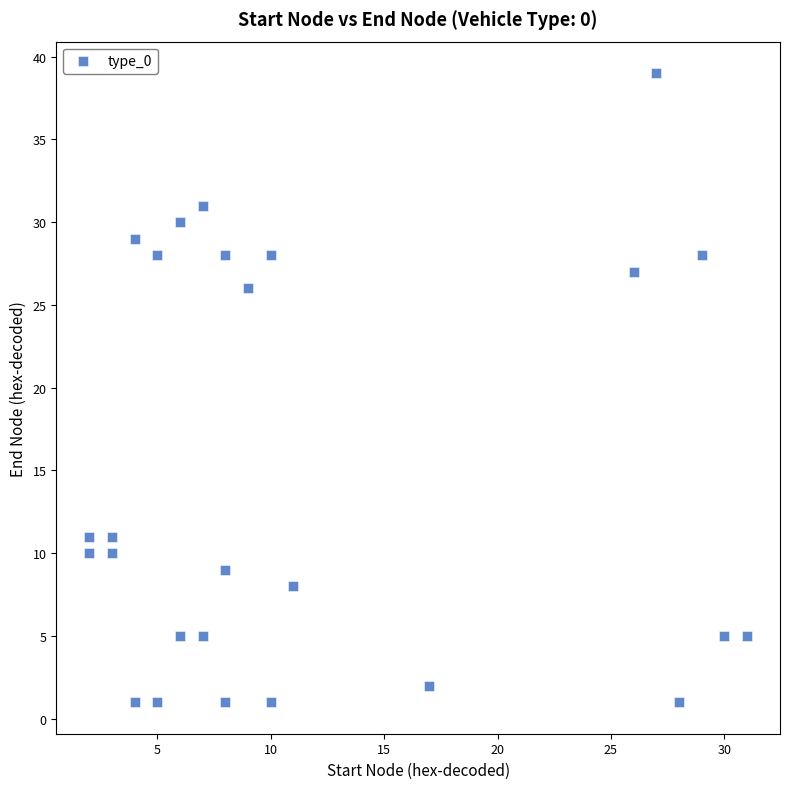

What is the range of Y values (max minus min)?

38